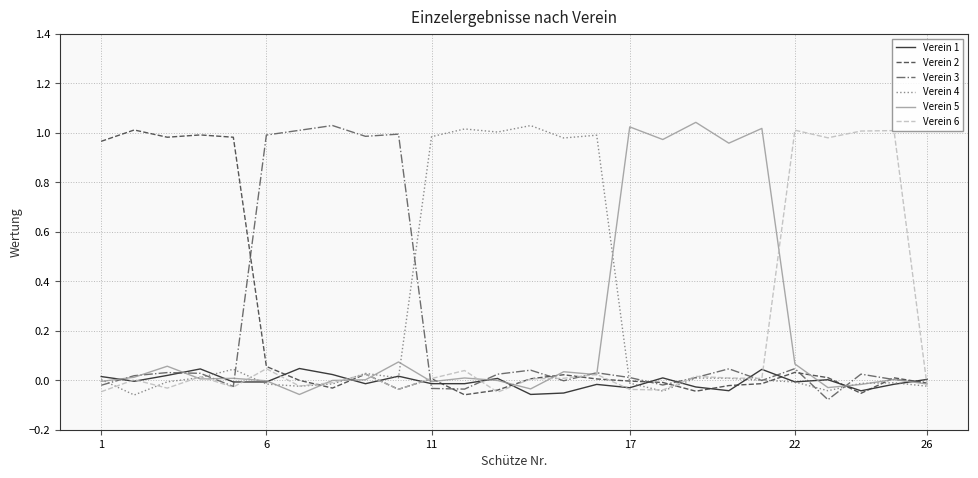

At which label is Verein 6 closest to 0?

6